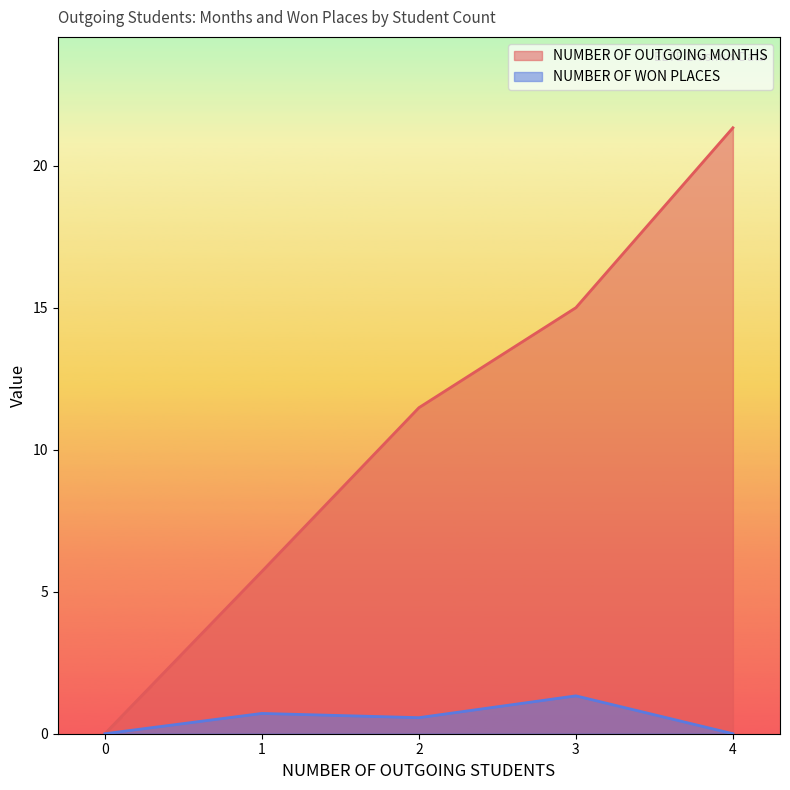

Which category has the highest value in the NUMBER OF OUTGOING MONTHS series?

4